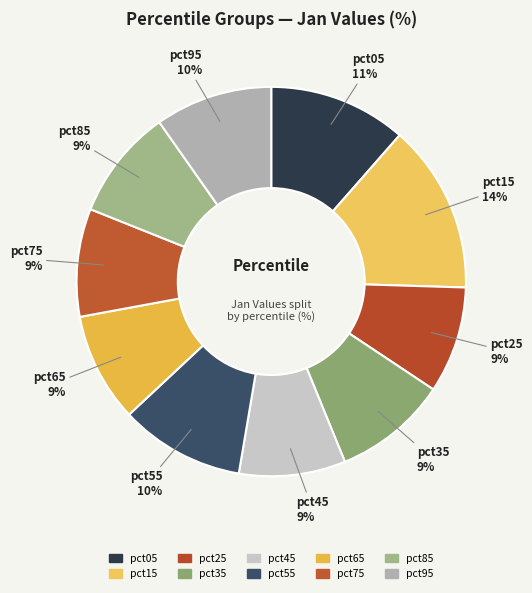

Does pct25 represent more than half of the total?

No